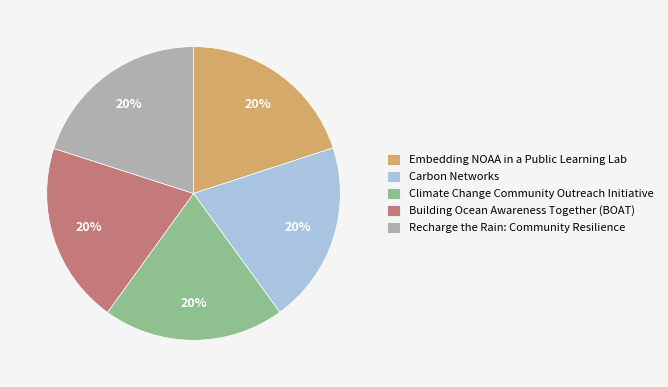

Combined, do Building Ocean Awareness Together (BOAT) and Carbon Networks account for over 50%?

No